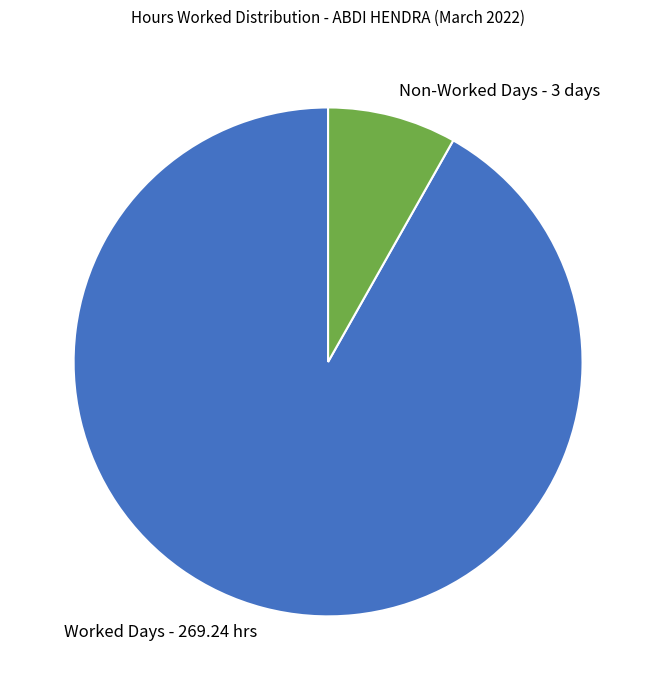

Which has a higher value, Non-Worked Days - 3 days or Worked Days - 269.24 hrs?

Worked Days - 269.24 hrs